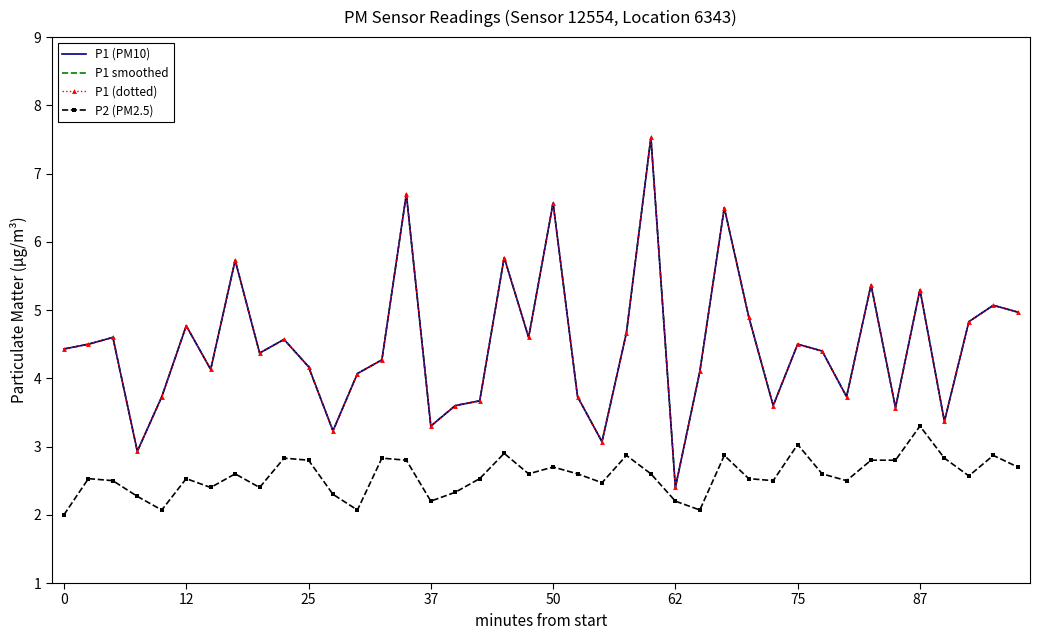

Does the chart have visible grid lines?

No